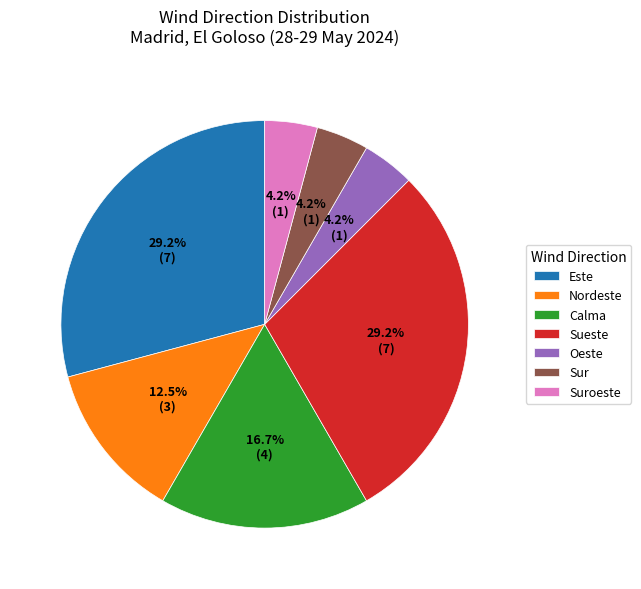

To the nearest percent, what is the difference between the largest and smallest slice percentages?

25%